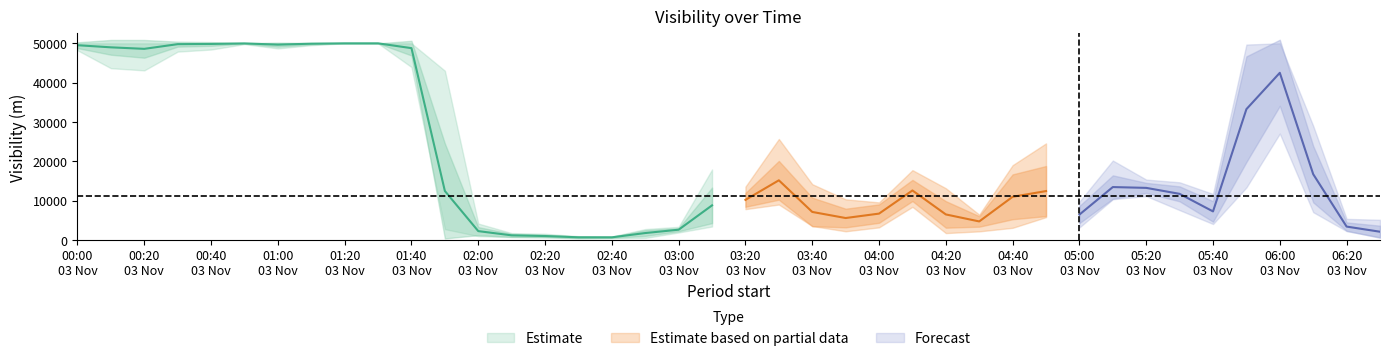

How many categories are shown in the chart?

40